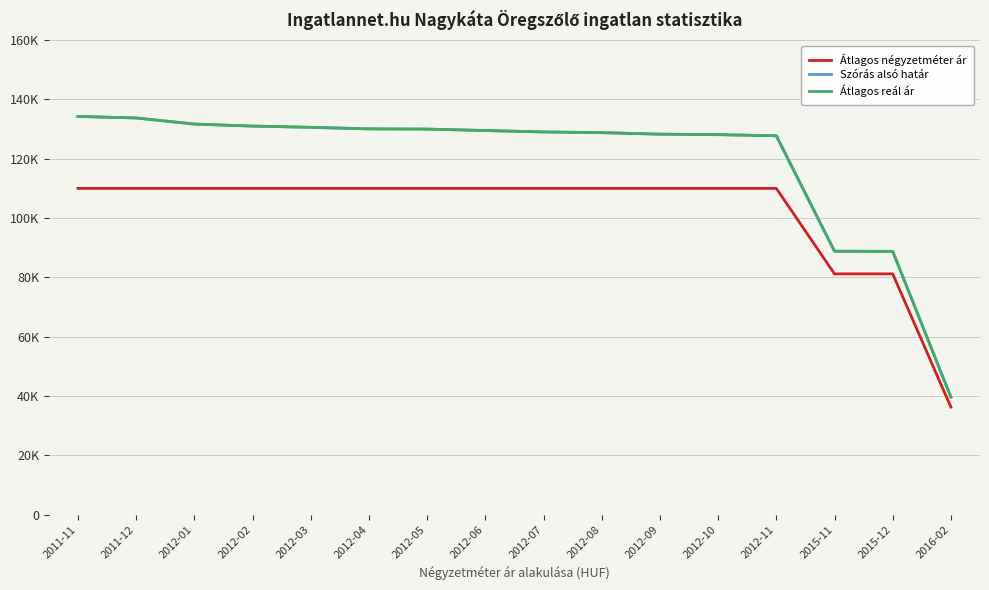

Which series changed the most between 2012-07 and 2015-11?

Szórás alsó határ